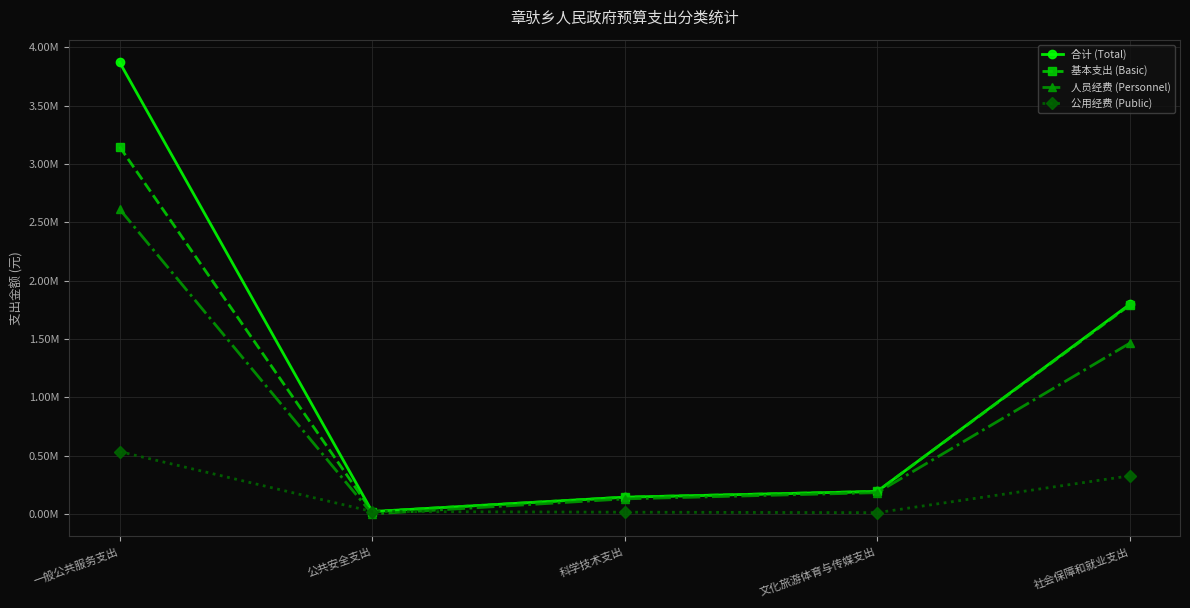

Is this an area chart (filled region under the line)?

No